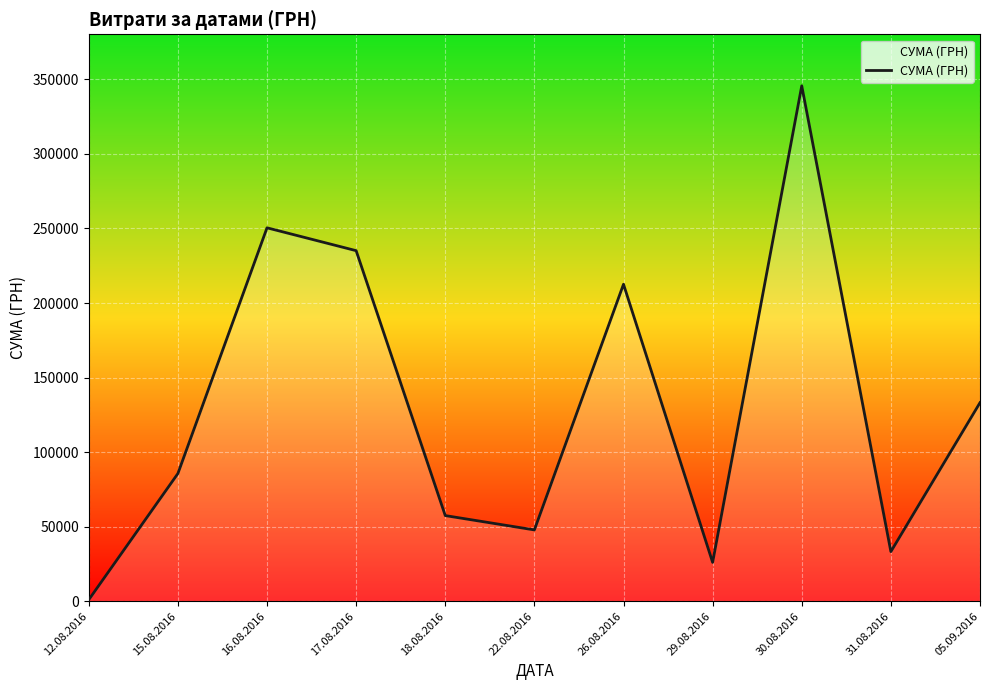

What is the difference between the maximum and minimum values?

344689.0